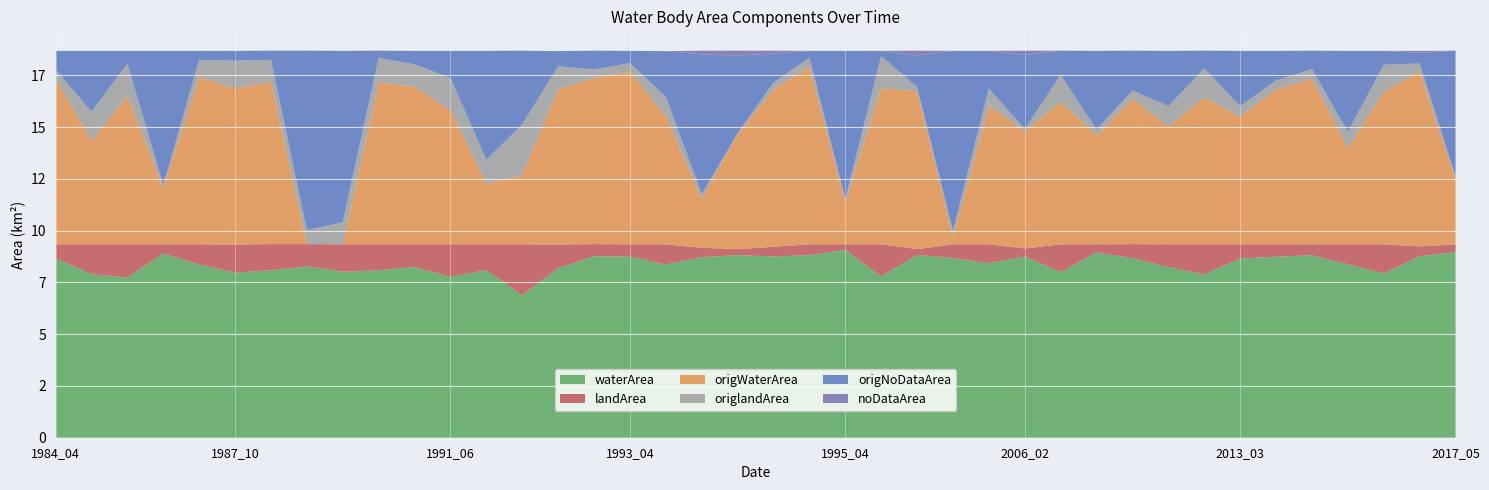

Reading left to right, what are all the values shown in this chart?

waterArea: 1984_04=8.7	1984_06=7.9	1984_08=7.7	1985_04=8.9	1987_03=8.4	1987_10=8.0	1989_03=8.1	1989_04=8.3	1990_04=8.0	1990_05=8.1	1991_05=8.2	1991_06=7.8	1992_05=8.1	1992_07=6.9	1992_10=8.2	1993_03=8.8	1993_04=8.8	1993_05=8.4	1993_07=8.7	1994_02=8.8	1995_02=8.8	1995_03=8.8	1995_04=9.1	1996_09=7.8	2001_02=8.8	2002_03=8.7	2002_05=8.4	2006_02=8.8	2008_07=8.0	2011_04=8.9	2012_03=8.7	2012_04=8.2	2012_05=7.9	2013_03=8.7	2013_04=8.7	2014_04=8.8	2015_06=8.4	2016_08=7.9	2017_02=8.8	2017_05=9.0
landArea: 1984_04=0.7	1984_06=1.4	1984_08=1.6	1985_04=0.4	1987_03=1.0	1987_10=1.4	1989_03=1.3	1989_04=1.1	1990_04=1.3	1990_05=1.3	1991_05=1.1	1991_06=1.6	1992_05=1.2	1992_07=2.5	1992_10=1.1	1993_03=0.6	1993_04=0.6	1993_05=1.0	1993_07=0.5	1994_02=0.3	1995_02=0.5	1995_03=0.5	1995_04=0.3	1996_09=1.6	2001_02=0.3	2002_03=0.7	2002_05=0.9	2006_02=0.4	2008_07=1.3	2011_04=0.4	2012_03=0.7	2012_04=1.1	2012_05=1.4	2013_03=0.7	2013_04=0.6	2014_04=0.5	2015_06=1.0	2016_08=1.4	2017_02=0.5	2017_05=0.4
origWaterArea: 1984_04=8.0	1984_06=5.0	1984_08=7.2	1985_04=2.8	1987_03=8.1	1987_10=7.5	1989_03=7.8	1989_04=0.0	1990_04=0.0	1990_05=7.8	1991_05=7.6	1991_06=6.5	1992_05=2.9	1992_07=3.3	1992_10=7.5	1993_03=8.0	1993_04=8.3	1993_05=6.2	1993_07=2.4	1994_02=5.5	1995_02=7.6	1995_03=8.6	1995_04=2.1	1996_09=7.5	2001_02=7.6	2002_03=0.3	2002_05=6.7	2006_02=5.7	2008_07=6.9	2011_04=5.3	2012_03=7.0	2012_04=5.7	2012_05=7.1	2013_03=6.2	2013_04=7.5	2014_04=8.0	2015_06=4.6	2016_08=7.4	2017_02=8.5	2017_05=3.1
origlandArea: 1984_04=0.4	1984_06=1.4	1984_08=1.6	1985_04=0.1	1987_03=0.8	1987_10=1.3	1989_03=1.1	1989_04=0.7	1990_04=1.1	1990_05=1.2	1991_05=1.1	1991_06=1.6	1992_05=1.1	1992_07=2.5	1992_10=1.1	1993_03=0.4	1993_04=0.4	1993_05=0.9	1993_07=0.2	1994_02=0.1	1995_02=0.3	1995_03=0.4	1995_04=0.1	1996_09=1.5	2001_02=0.2	2002_03=0.3	2002_05=0.8	2006_02=0.1	2008_07=1.3	2011_04=0.3	2012_03=0.4	2012_04=1.0	2012_05=1.4	2013_03=0.5	2013_04=0.4	2014_04=0.5	2015_06=0.8	2016_08=1.3	2017_02=0.4	2017_05=0.2
origNoDataArea: 1984_04=0.9	1984_06=2.9	1984_08=0.6	1985_04=6.5	1987_03=0.4	1987_10=0.5	1989_03=0.4	1989_04=8.7	1990_04=8.3	1990_05=0.3	1991_05=0.7	1991_06=1.3	1992_05=5.3	1992_07=3.6	1992_10=0.7	1993_03=0.9	1993_04=0.6	1993_05=2.2	1993_07=6.8	1994_02=3.8	1995_02=1.4	1995_03=0.3	1995_04=7.2	1996_09=0.2	2001_02=1.5	2002_03=8.7	2002_05=1.8	2006_02=3.6	2008_07=1.2	2011_04=3.8	2012_03=1.9	2012_04=2.7	2012_05=0.9	2013_03=2.7	2013_04=1.4	2014_04=0.9	2015_06=3.9	2016_08=0.7	2017_02=0.5	2017_05=6.1
noDataArea: 1984_04=0.0	1984_06=0.0	1984_08=0.0	1985_04=0.0	1987_03=0.0	1987_10=0.0	1989_03=0.0	1989_04=0.0	1990_04=0.0	1990_05=0.0	1991_05=0.0	1991_06=0.0	1992_05=0.0	1992_07=0.0	1992_10=0.0	1993_03=0.0	1993_04=0.0	1993_05=0.0	1993_07=0.2	1994_02=0.2	1995_02=0.1	1995_03=0.0	1995_04=0.0	1996_09=0.0	2001_02=0.2	2002_03=0.0	2002_05=0.0	2006_02=0.2	2008_07=0.0	2011_04=0.0	2012_03=0.0	2012_04=0.0	2012_05=0.0	2013_03=0.0	2013_04=0.0	2014_04=0.0	2015_06=0.0	2016_08=0.0	2017_02=0.1	2017_05=0.0